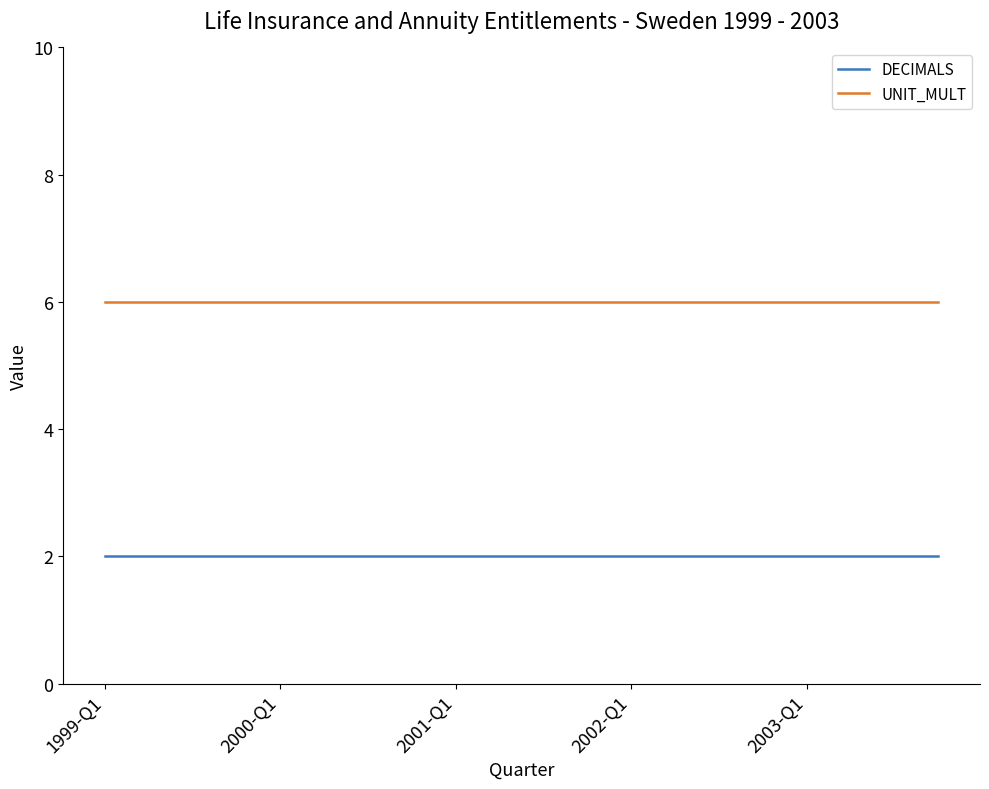

What is the maximum value shown in the chart?

6